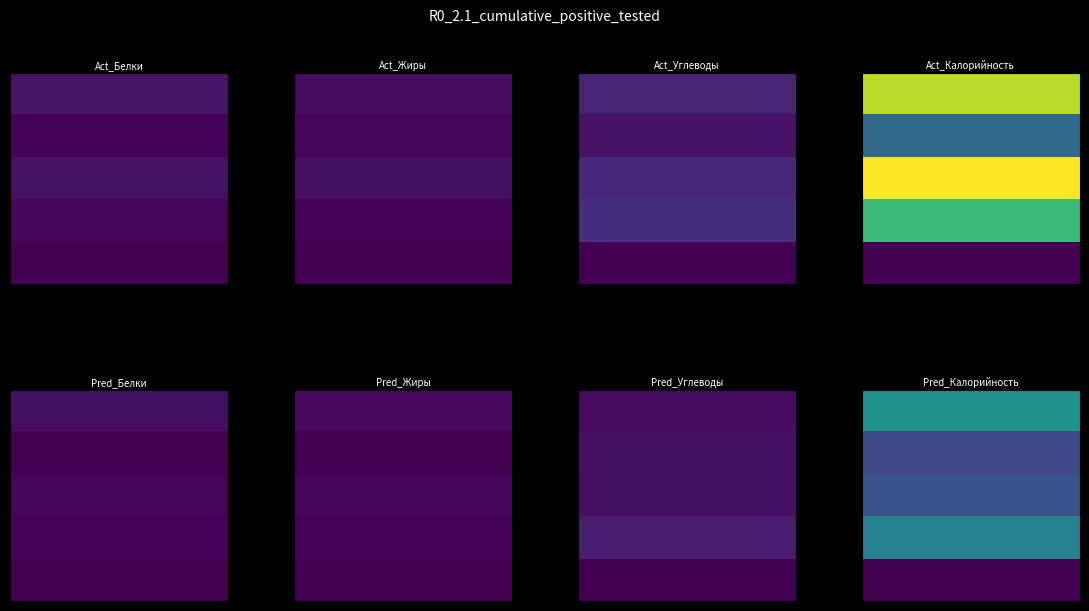

Is it true that Обед equals 81.8 at Обед?

True